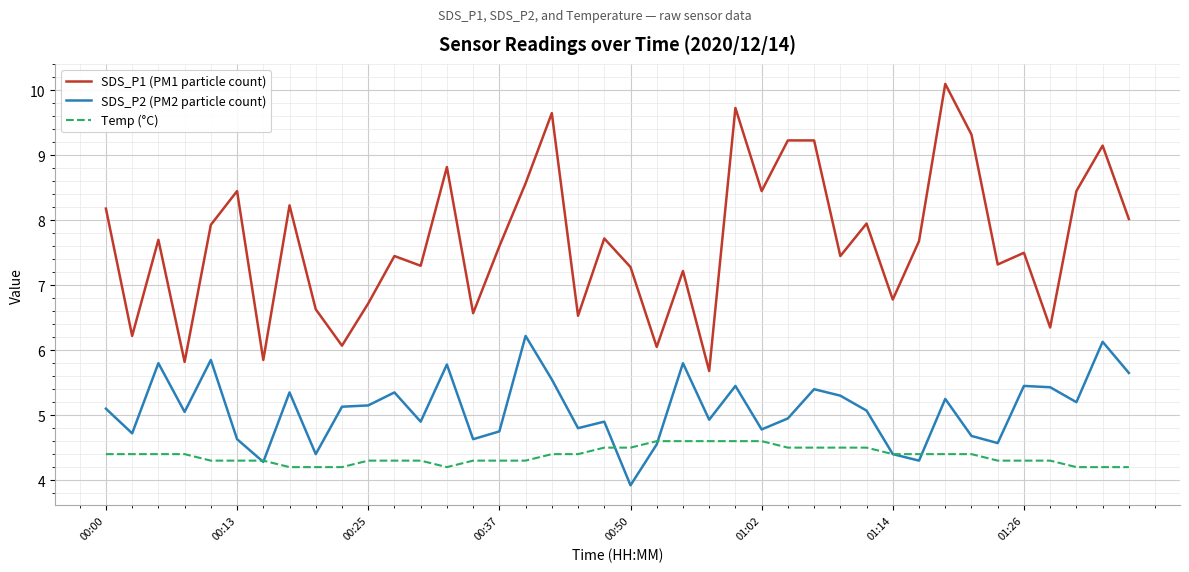

True or false: SDS_P1 (PM1 particle count) has more than 0 points higher than both neighbors.

True